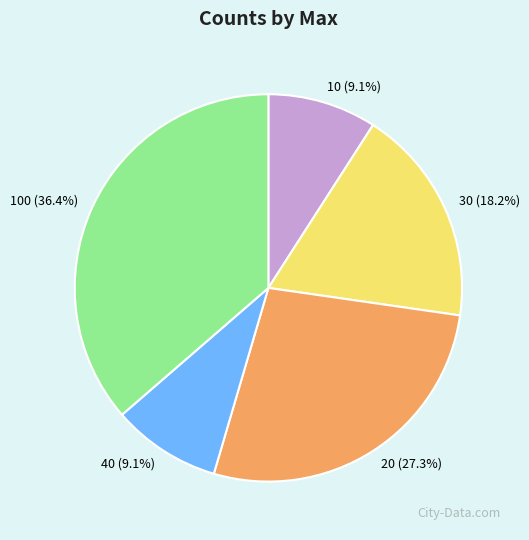

Approximately how many times larger is the value at 100 compared to 30?

2.0